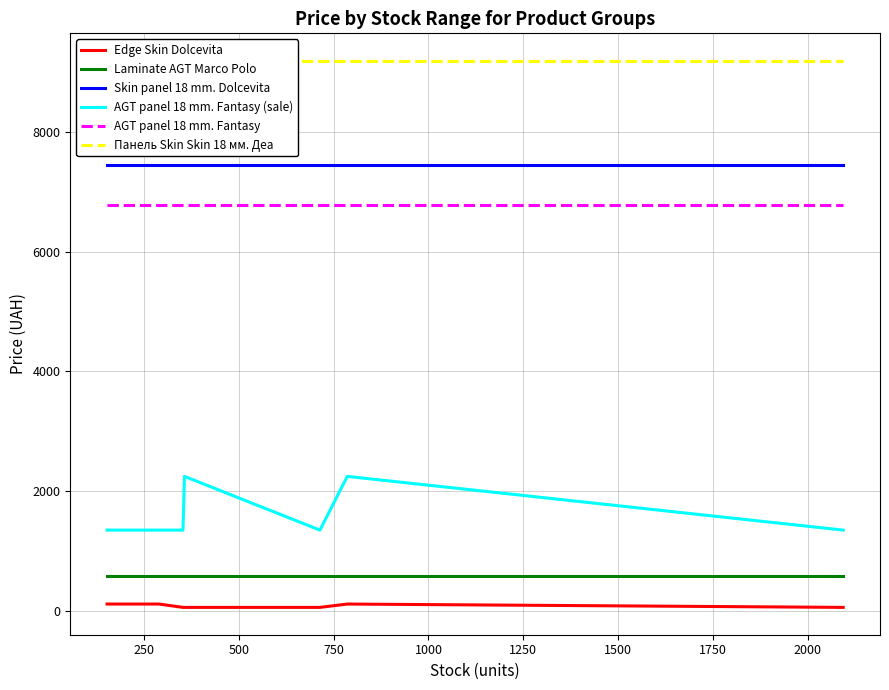

True or false: Edge Skin Dolcevita and AGT panel 18 mm. Fantasy (sale) cross at least once.

False